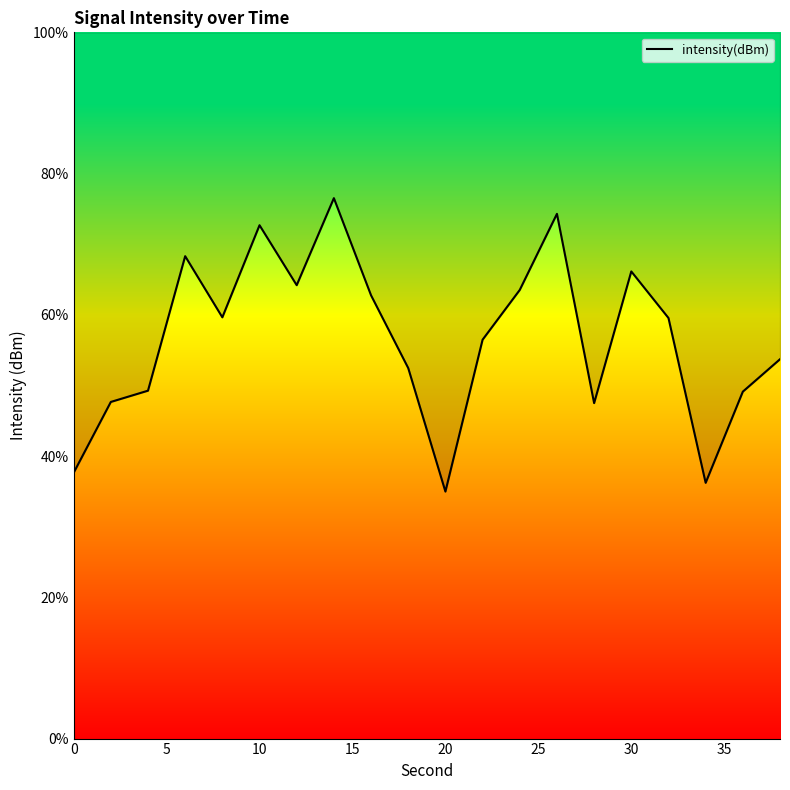

Reading left to right, list all the values displayed in this chart.

37.6	47.7	49.3	68.3	59.6	72.7	64.2	76.5	62.8	52.5	35.0	56.5	63.5	74.3	47.5	66.1	59.6	36.2	49.1	53.7